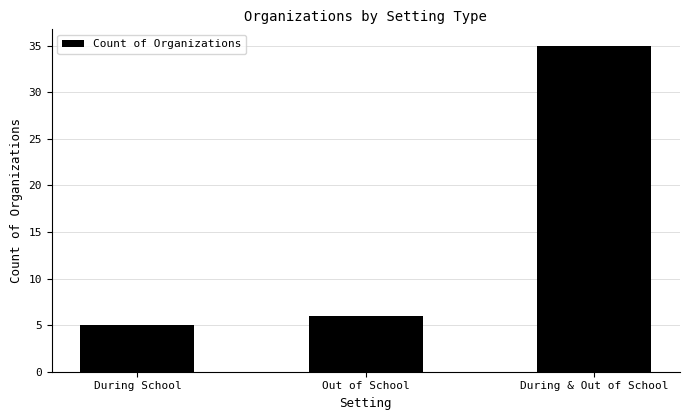

How many categories are shown in the chart?

3